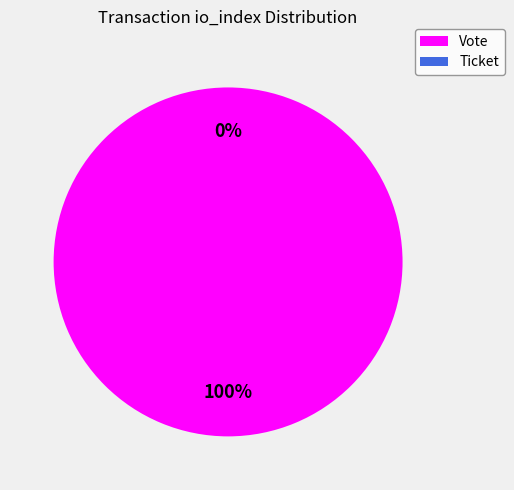

Between Ticket and Vote, which is larger?

Vote